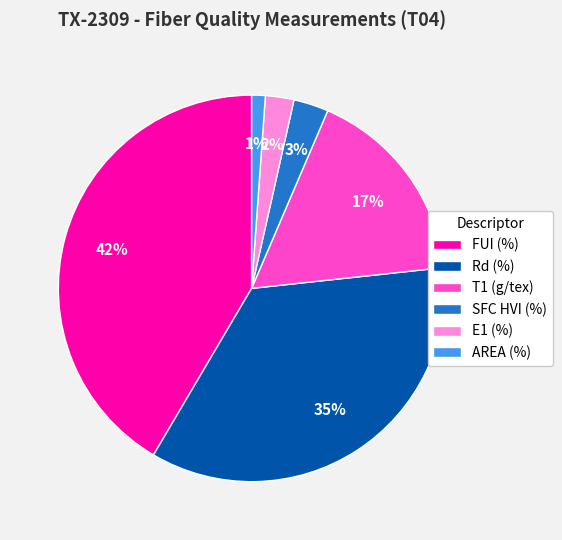

Is SFC HVI (%) the majority of the pie?

No